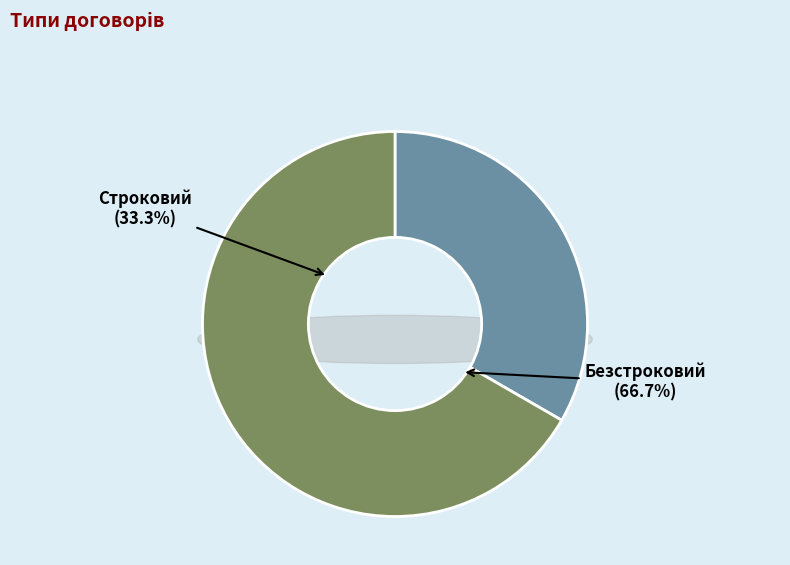

What is the total percentage of Строковий and Безстроковий?

100.0%